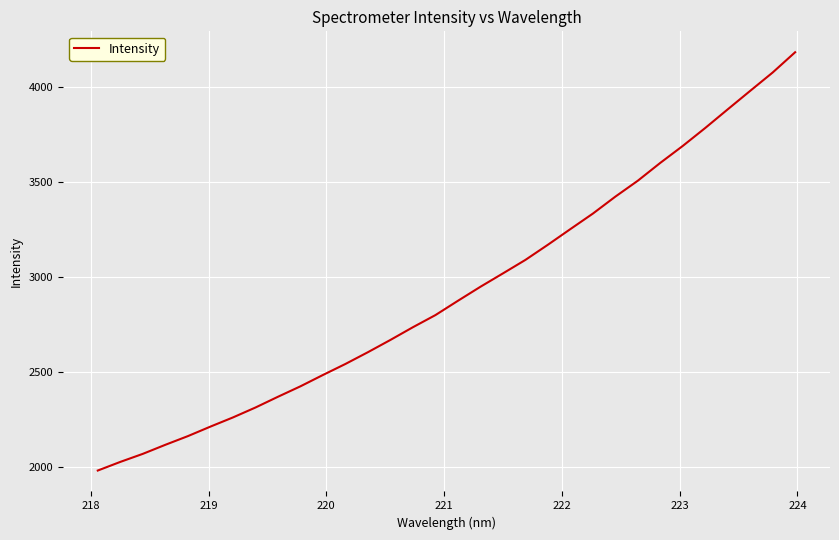

What is the smallest value displayed?

1980.7